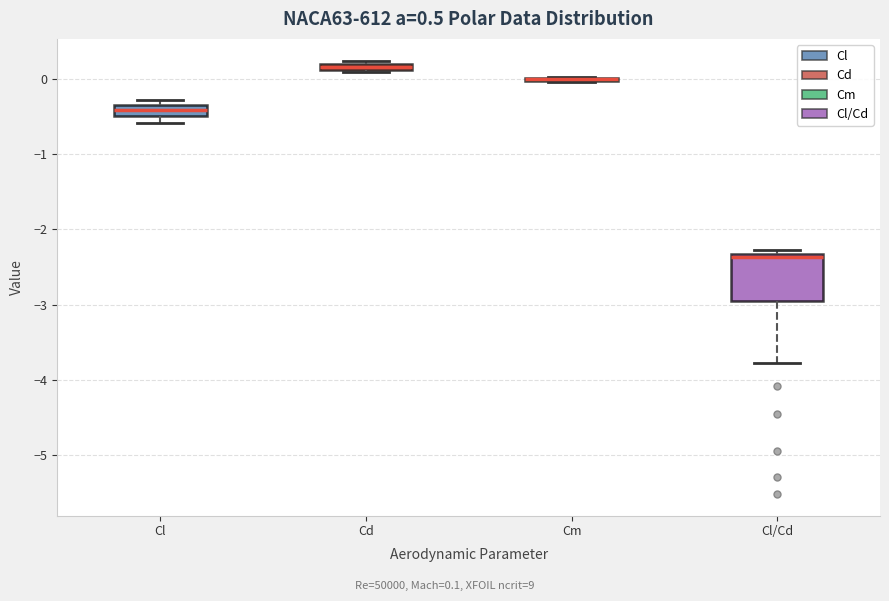

Comparing the boxes themselves (not the whiskers), which one is the tallest?

Cl/Cd